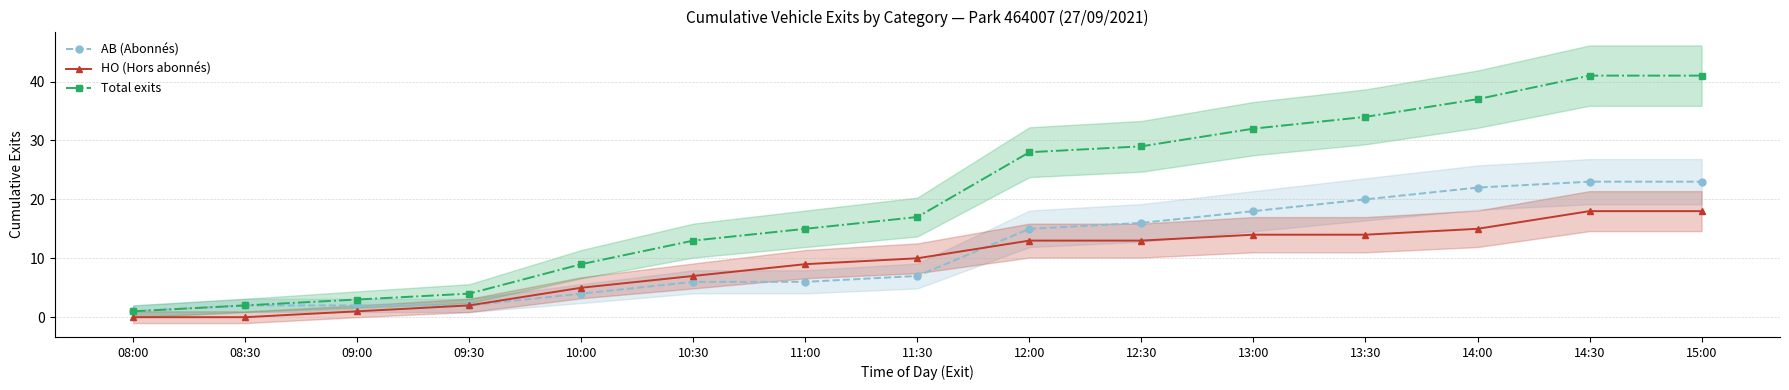

How many data points in HO (Hors abonnés) are above 10?

7